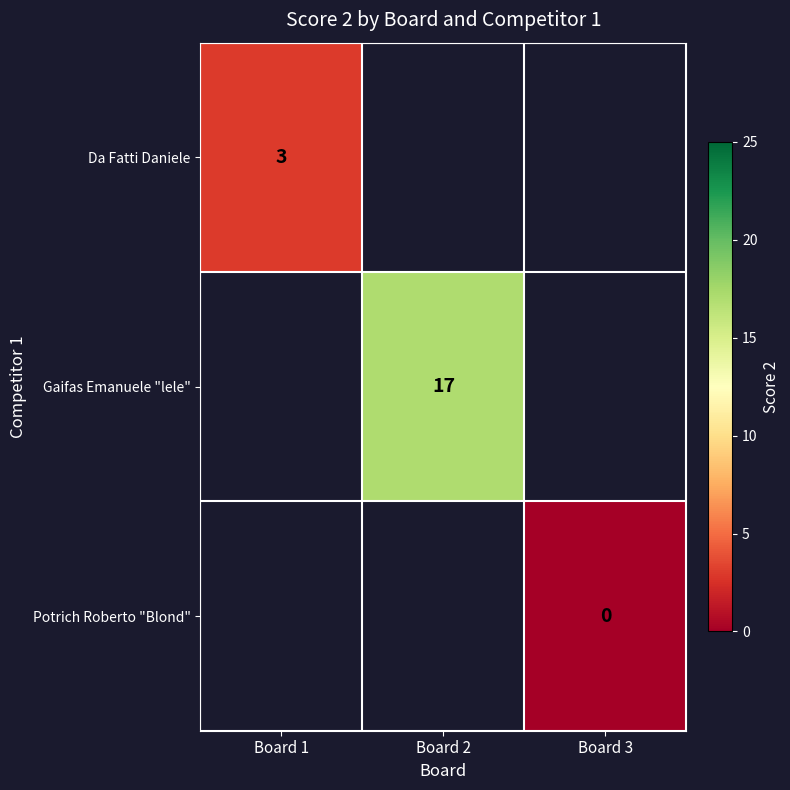

The value of Da Fatti Daniele at Board 1 is 3. True or false?

True